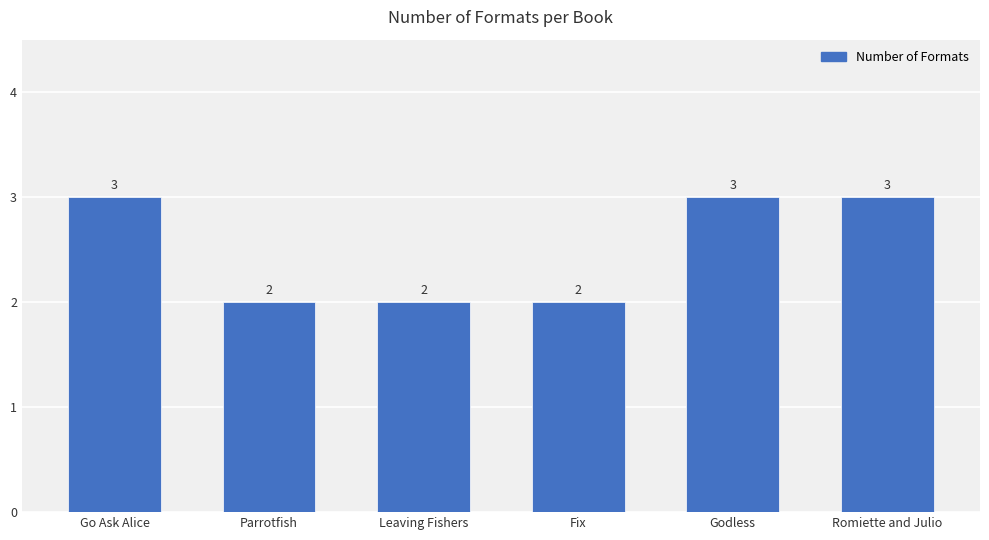

The value at Leaving Fishers is 2. True or false?

True